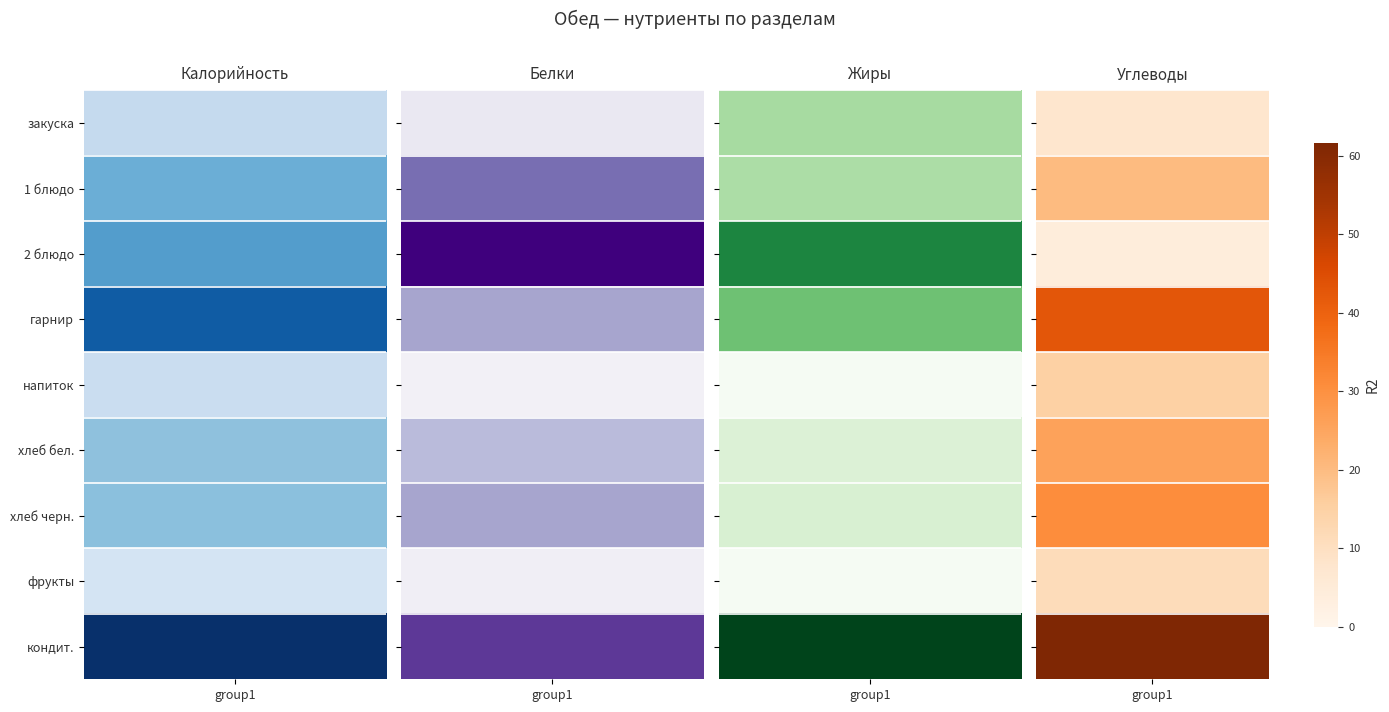

What is the difference between the maximum and minimum values in the Белки series?

9.5